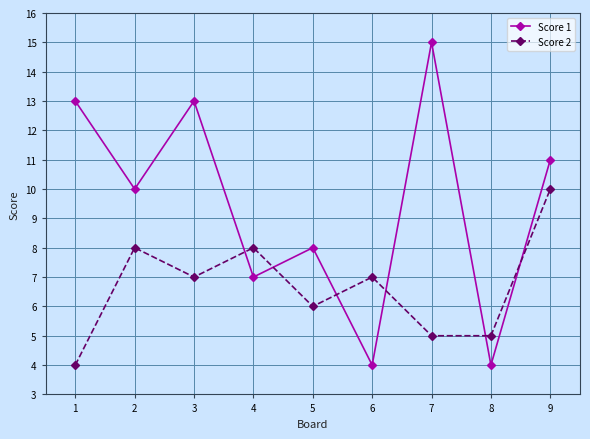

How many Score 2 values are between 5 and 8?

7